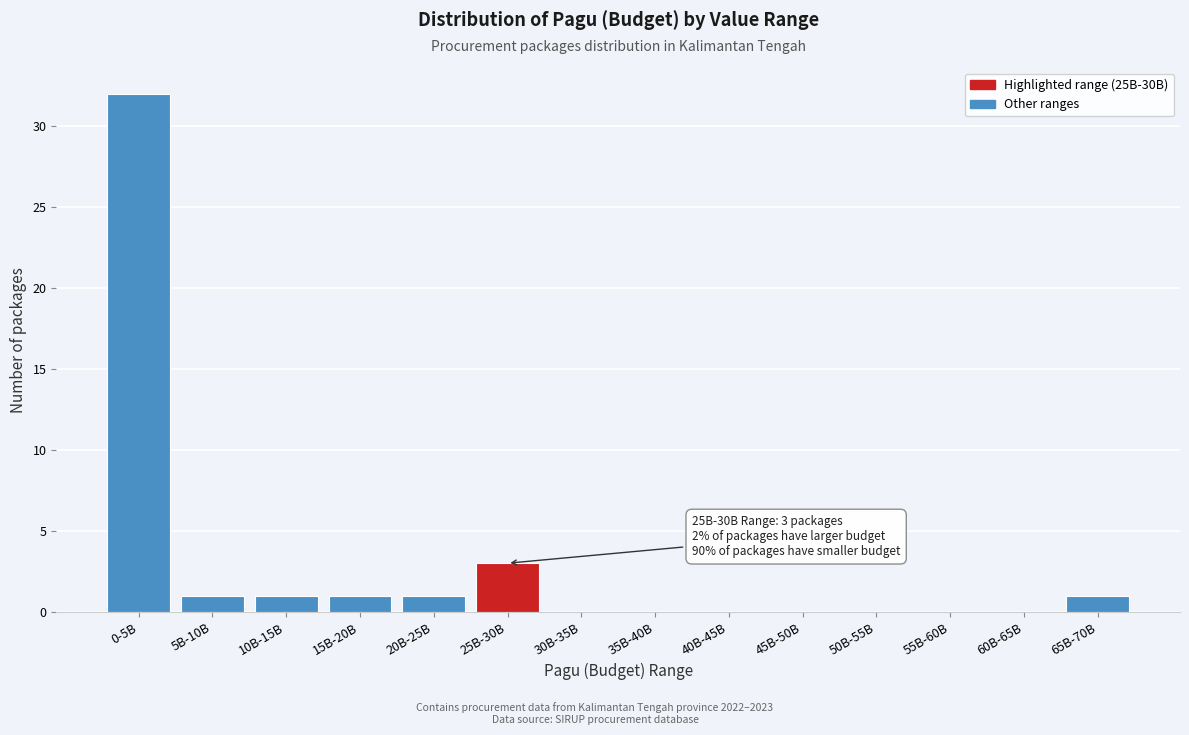

Reading left to right, transcribe all the data shown in this chart.

0-5B=32	5B-10B=1	10B-15B=1	15B-20B=1	20B-25B=1	25B-30B=3	30B-35B=0	35B-40B=0	40B-45B=0	45B-50B=0	50B-55B=0	55B-60B=0	60B-65B=0	65B-70B=1